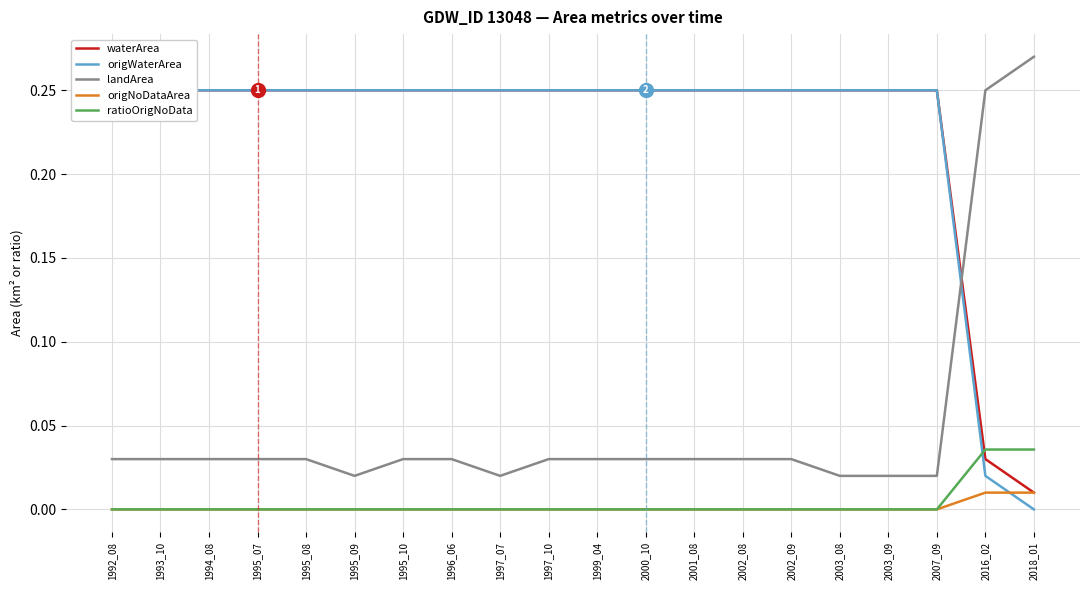

How many lines are shown in the chart?

5